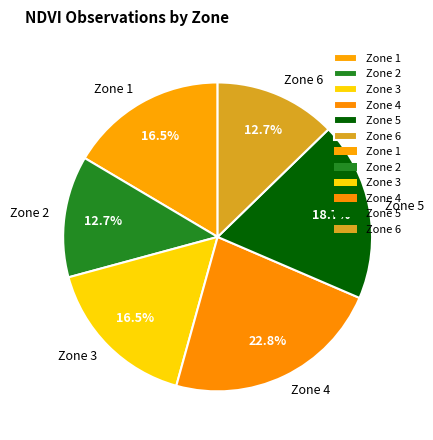

Does Zone 3 represent more than half of the total?

No